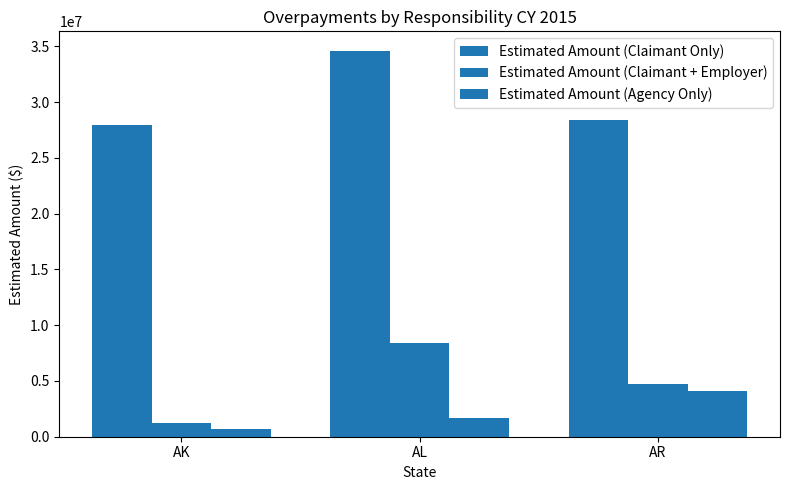

True or false: Estimated Amount (Claimant Only) has a value of 27953241 at AK.

True